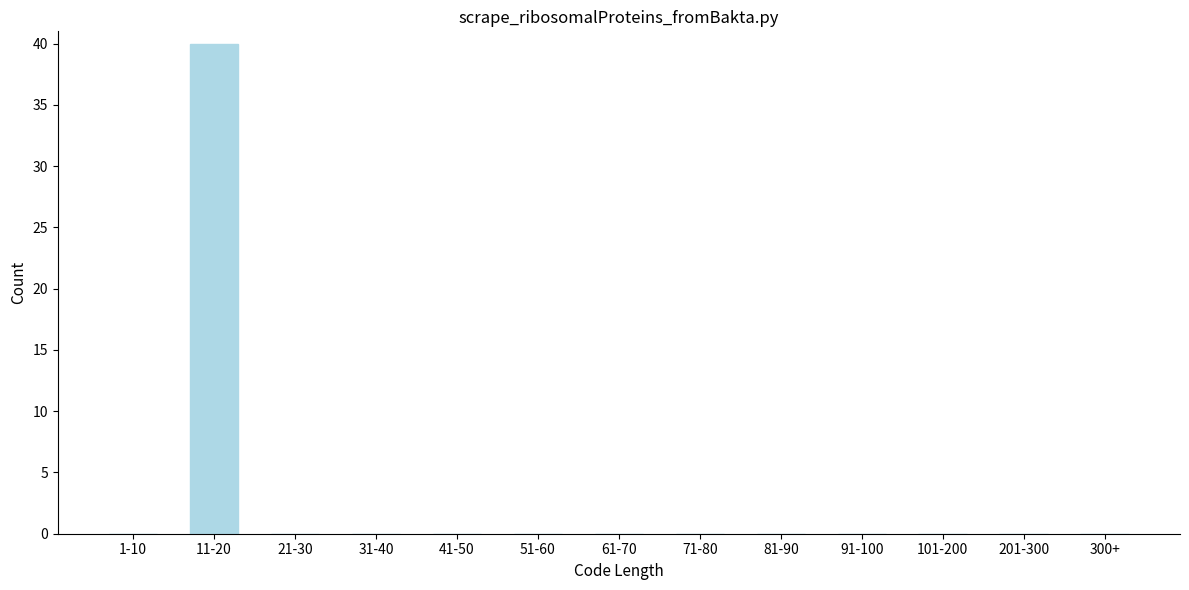

Reading right to left, list all the values displayed in this chart.

300+=0	201-300=0	101-200=0	91-100=0	81-90=0	71-80=0	61-70=0	51-60=0	41-50=0	31-40=0	21-30=0	11-20=40	1-10=0